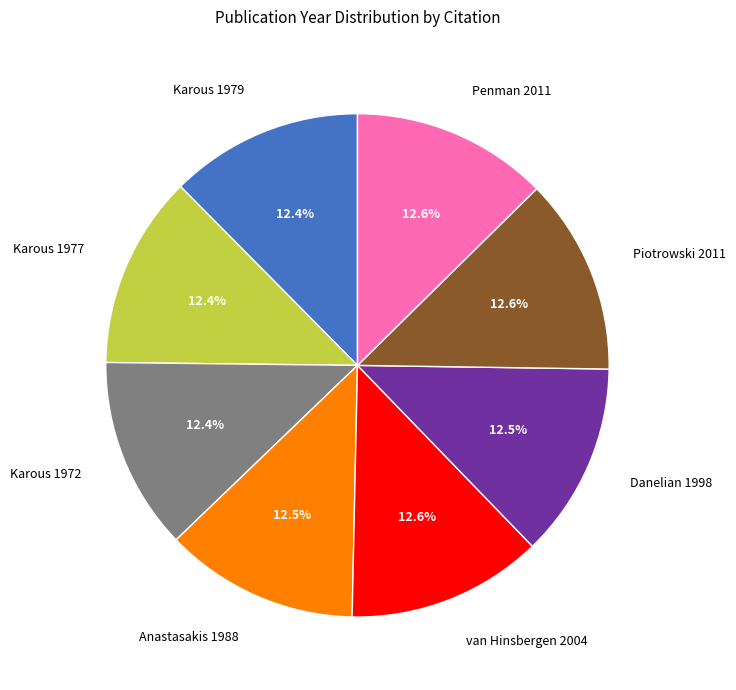

What is the total percentage of Karous 1977 and Penman 2011?

25.0%